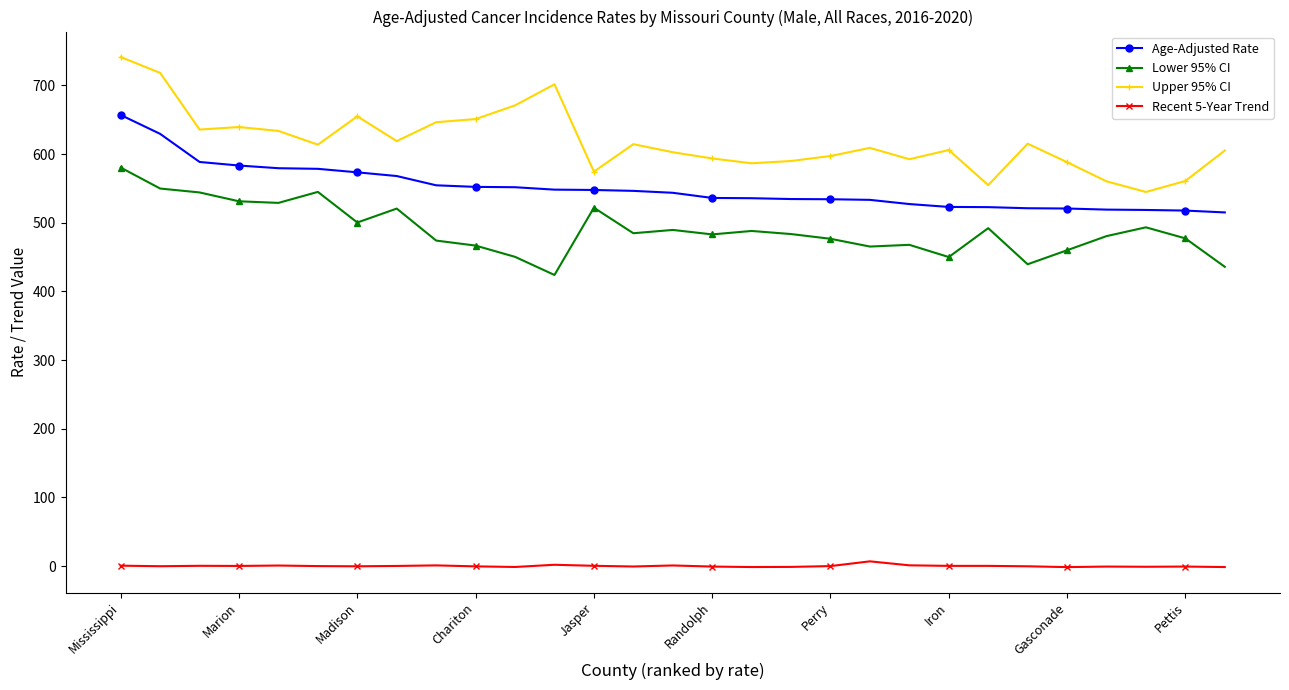

True or false: Lower 95% CI and Recent 5-Year Trend cross at least once.

False